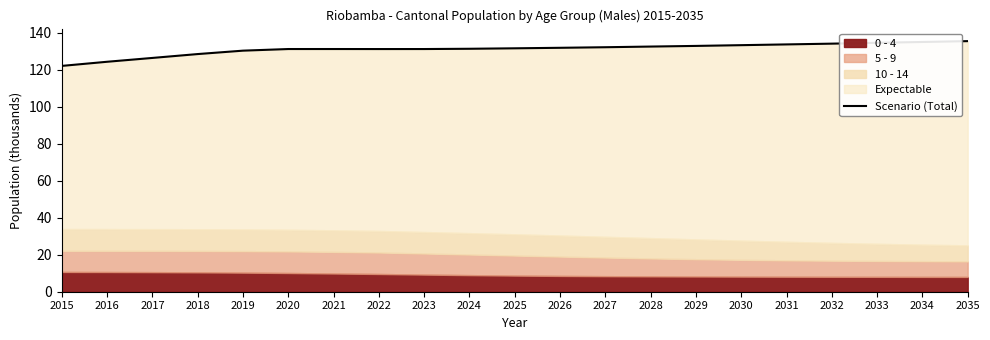

List the labels in order of value, smallest first.

2015, 2016, 2017, 2018, 2019, 2022, 2023, 2020, 2021, 2024, 2025, 2026, 2027, 2028, 2029, 2030, 2031, 2032, 2033, 2034, 2035